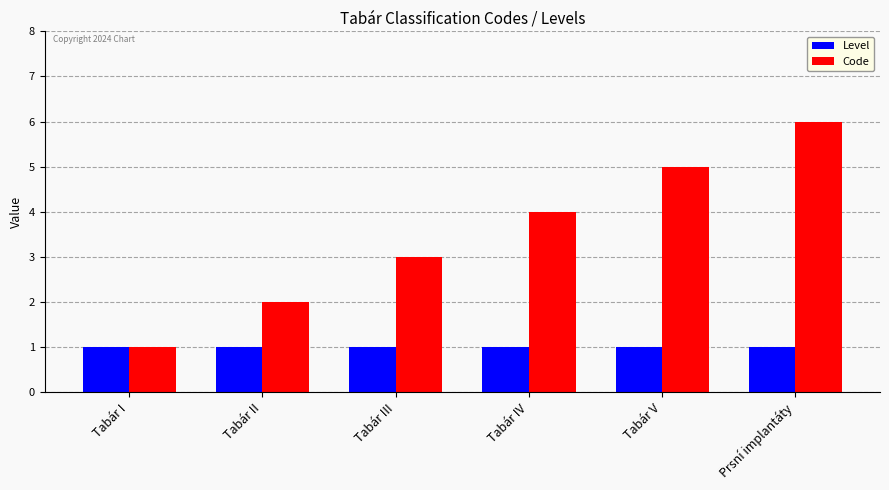

List the series in order of their overall mean, lowest first.

Level, Code